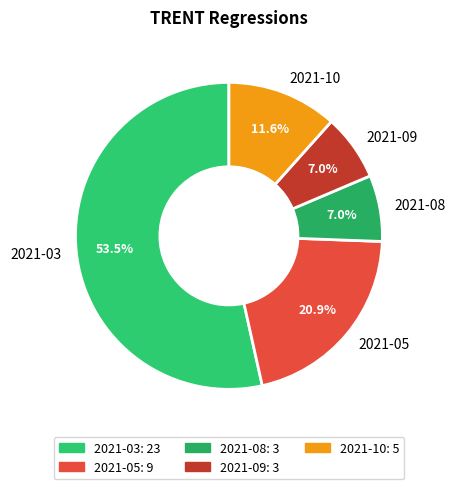

Combined, what portion of the pie is 2021-05 and 2021-08?

27.9%